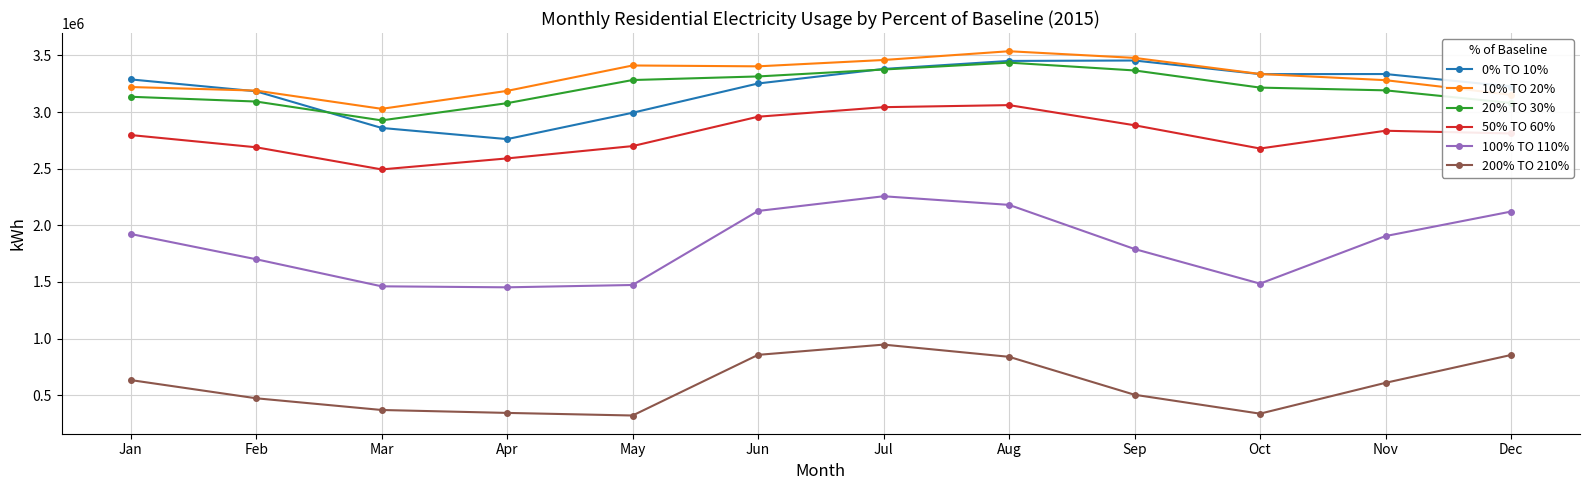

What are all the series names shown in the legend?

0% TO 10%, 10% TO 20%, 20% TO 30%, 50% TO 60%, 100% TO 110%, 200% TO 210%